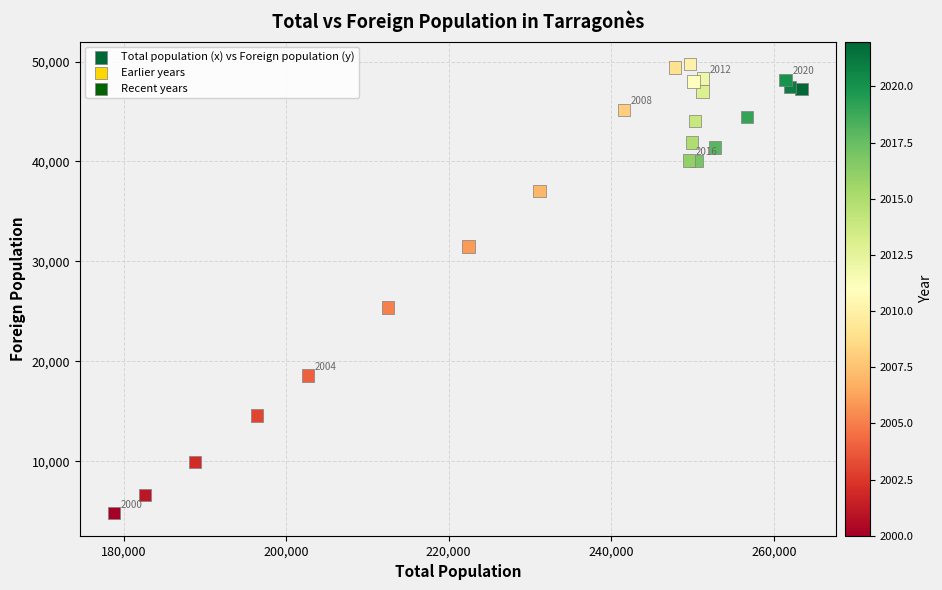

What Y value in the scatter plot is closest to 27278?

25378